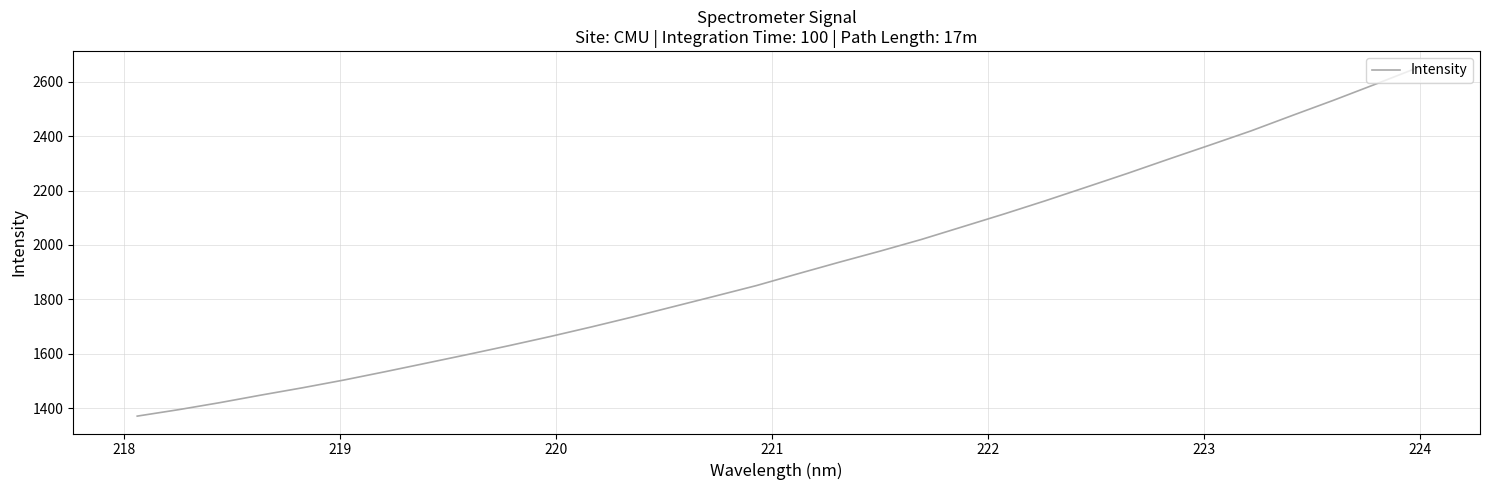

What is the difference between the maximum and minimum values?

1278.3